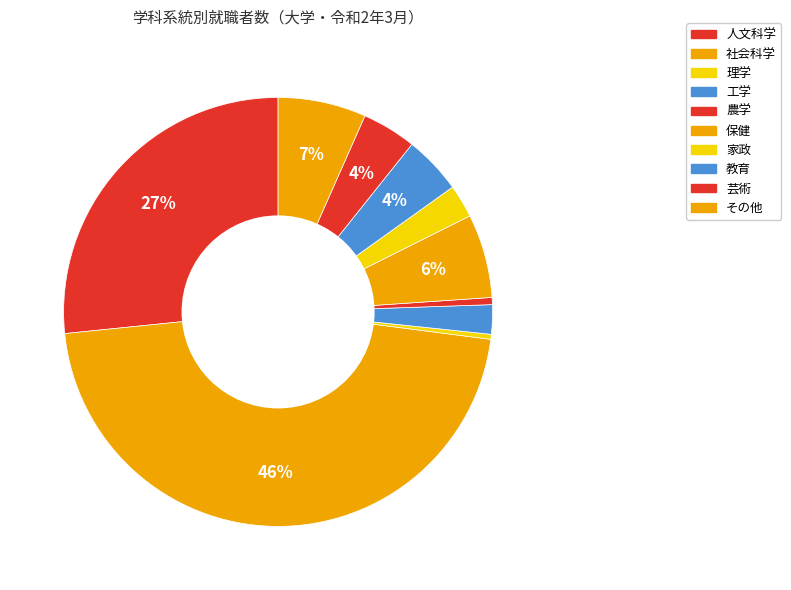

Which has a higher value, 保健 or 社会科学?

社会科学